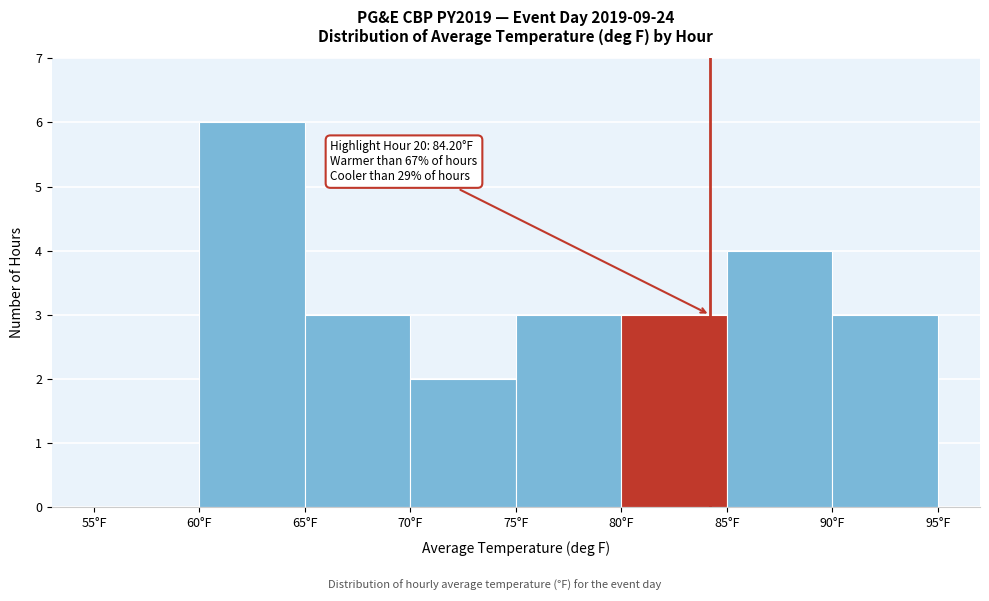

Which range on the x-axis has the tallest bar?

60 to 65